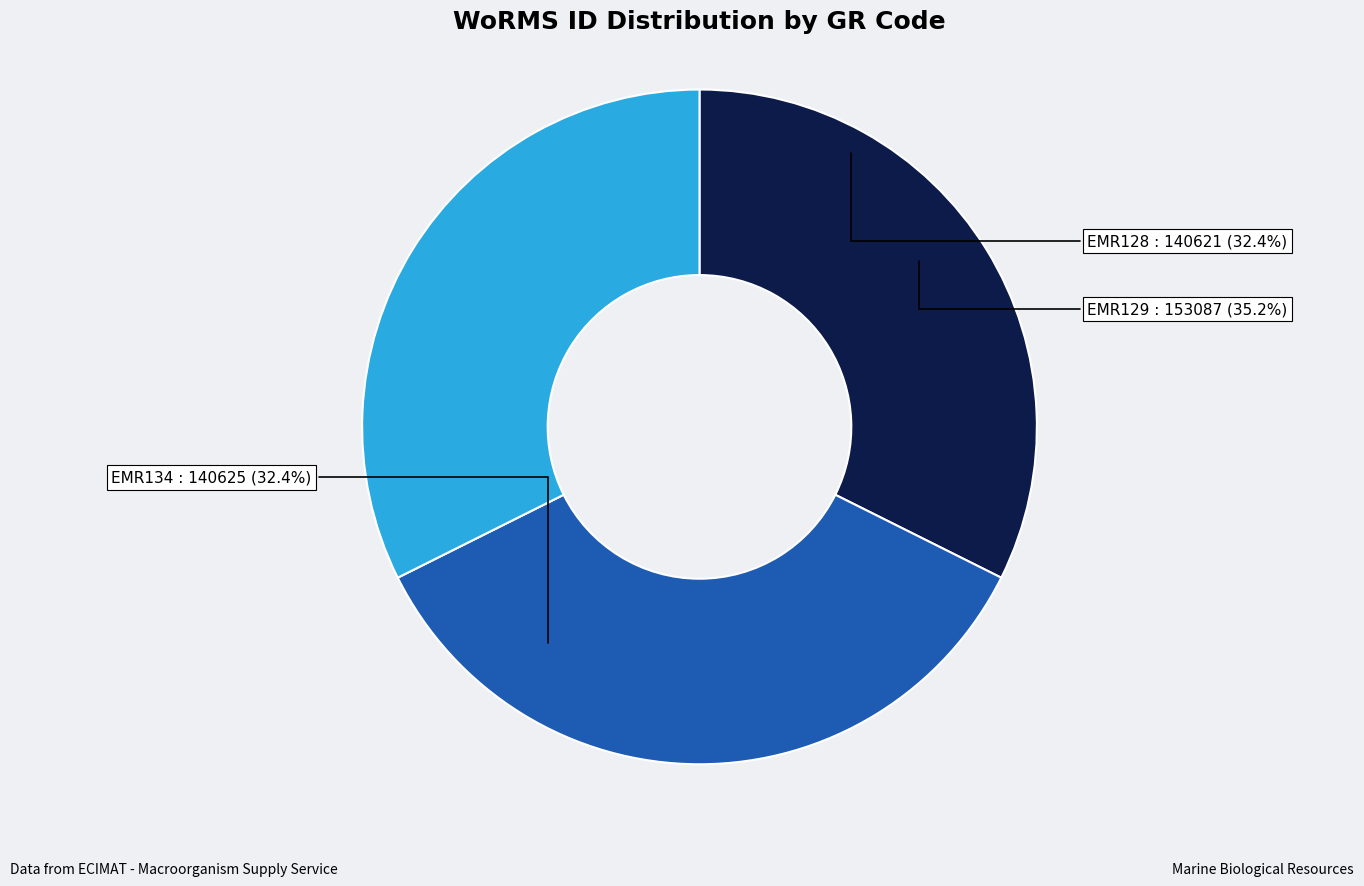

Rank the categories by value from lowest to highest.

EMR128, EMR134, EMR129